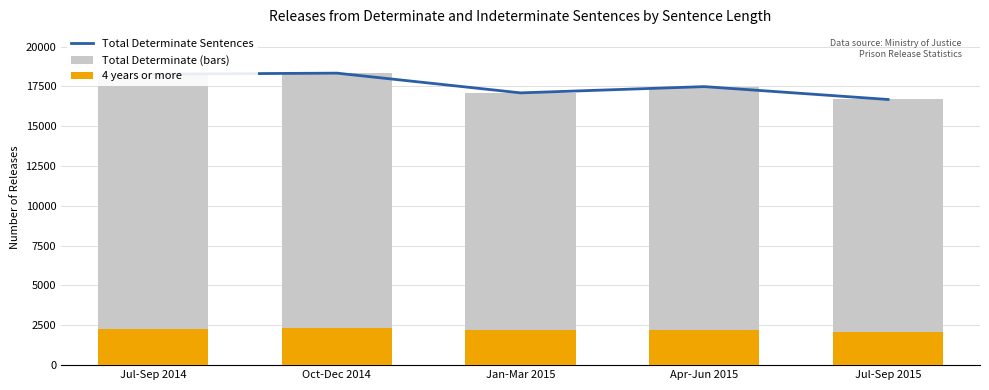

What are all the series names shown in the legend?

Total Determinate Sentences, Total Determinate (bars), 4 years or more